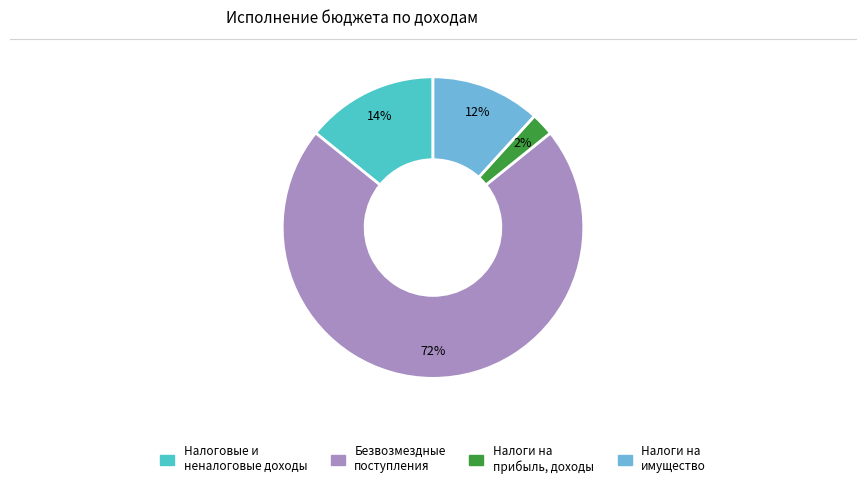

What is the majority slice?

Безвозмездные поступления